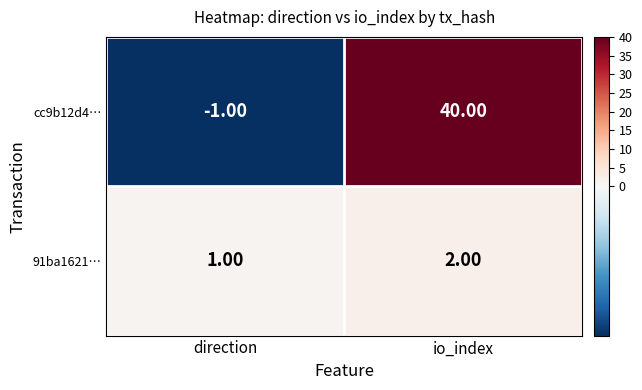

What is the sum of the cc9b12d4… values at io_index and direction?

39